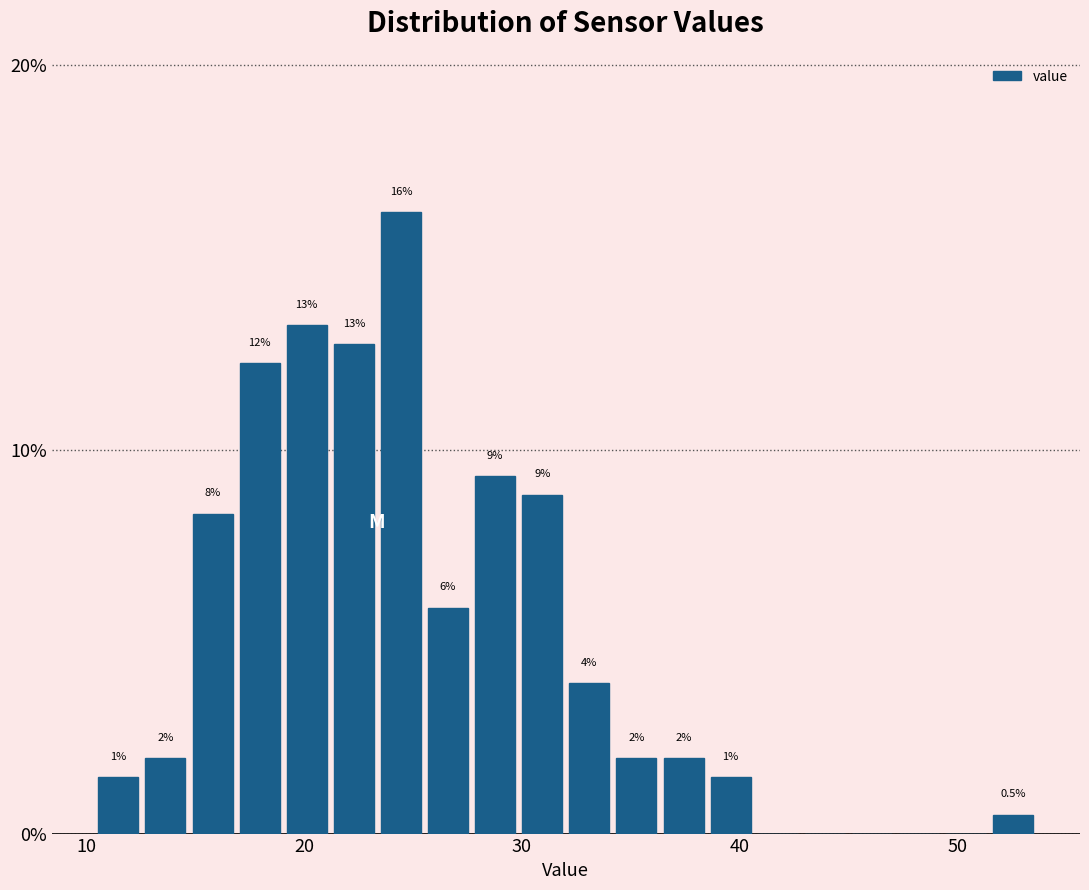

Around what value on the x-axis is the tallest bar? Give the approximate position of its centre, as read against the axis.

24